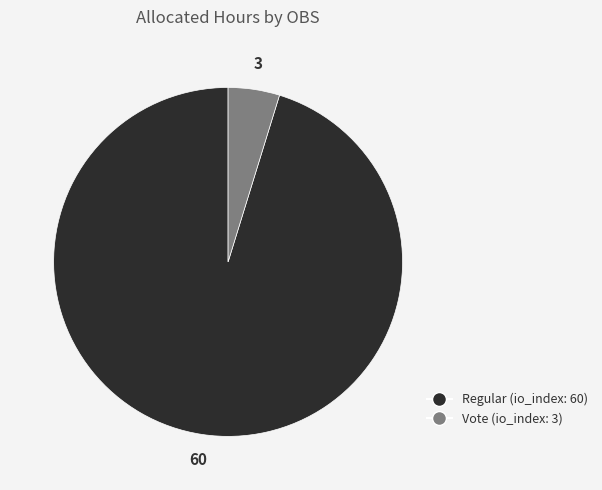

Rank the categories by value from highest to lowest.

Regular, Vote